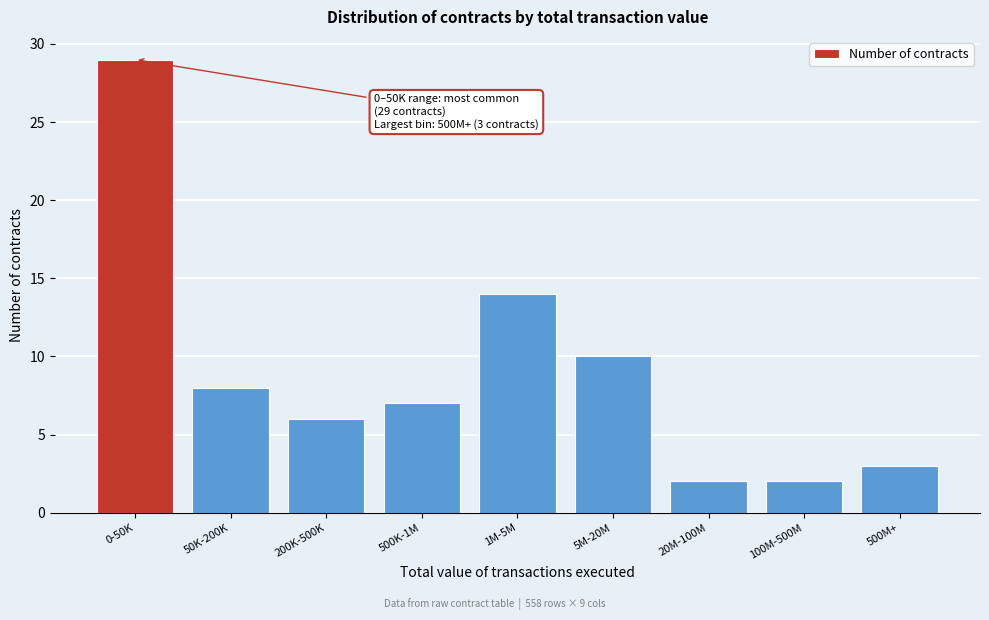

Reading left to right, transcribe all the data shown in this chart.

0-50K=29	50K-200K=8	200K-500K=6	500K-1M=7	1M-5M=14	5M-20M=10	20M-100M=2	100M-500M=2	500M+=3